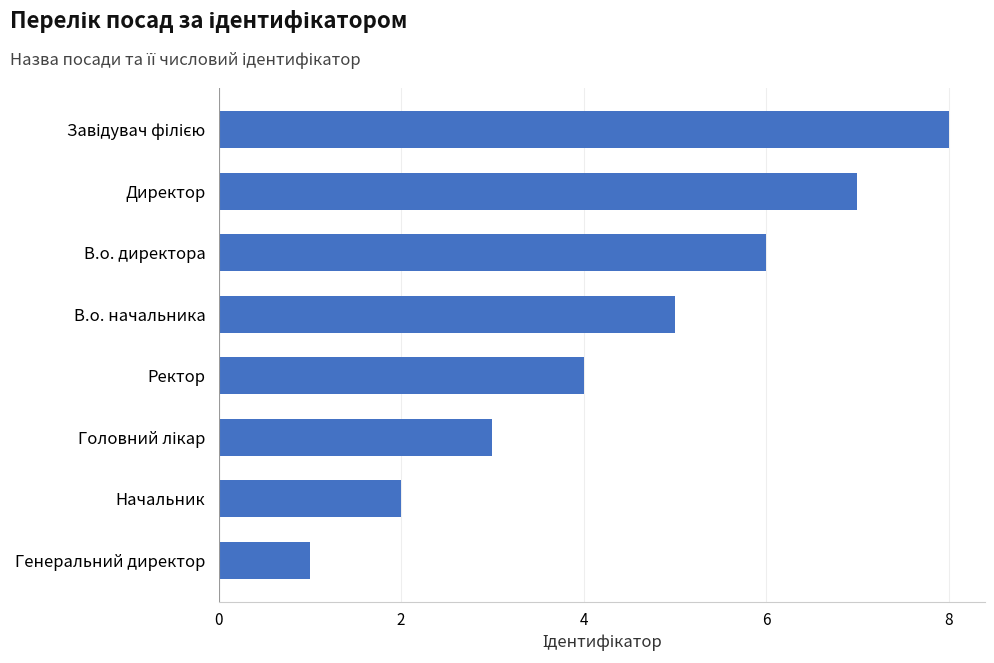

Count the values in the range 3 to 7.

5